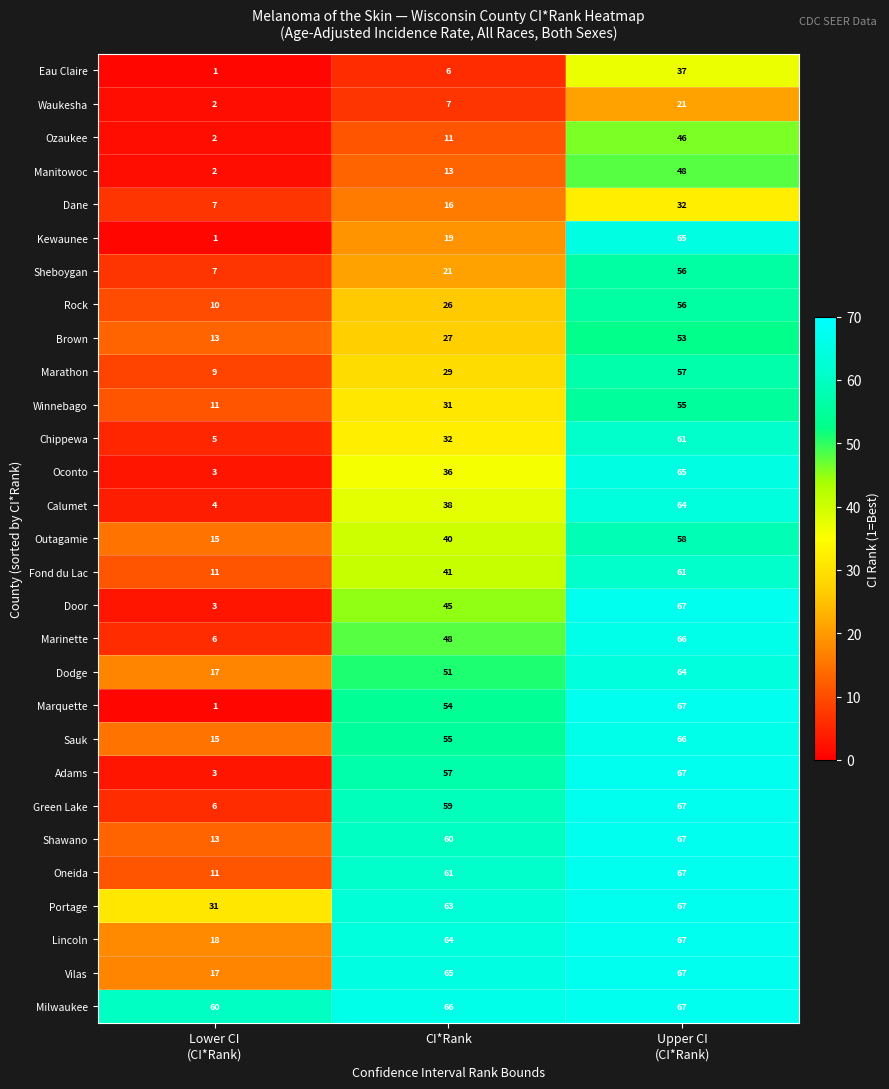

Is it true that Chippewa equals 12 at CI*Rank?

False